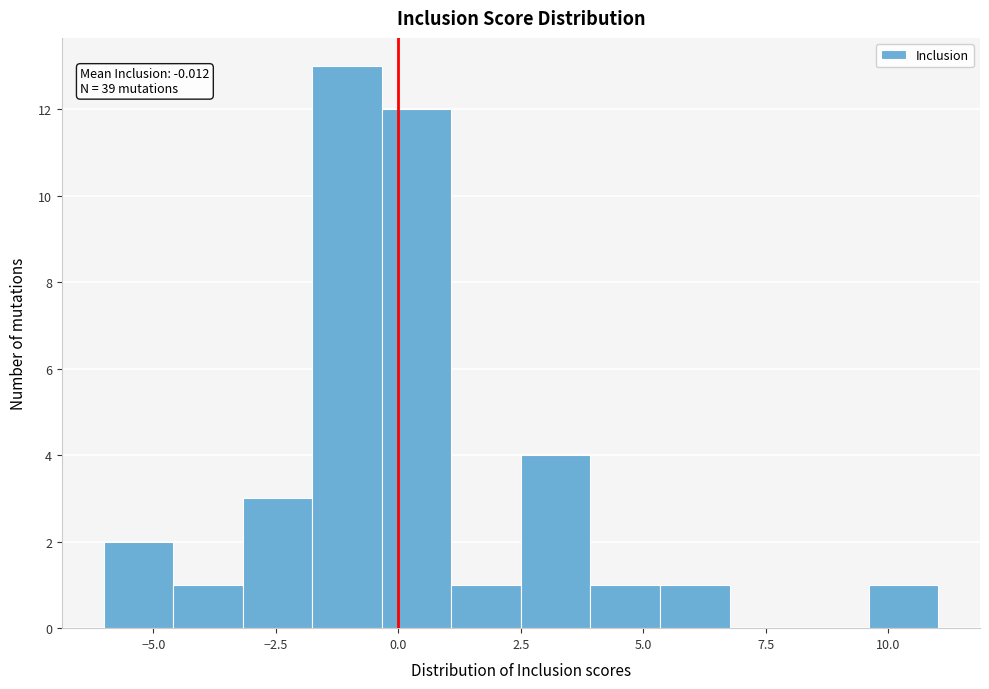

Around what value on the x-axis is the tallest bar? Give the approximate position of its centre, as read against the axis.

-1.0